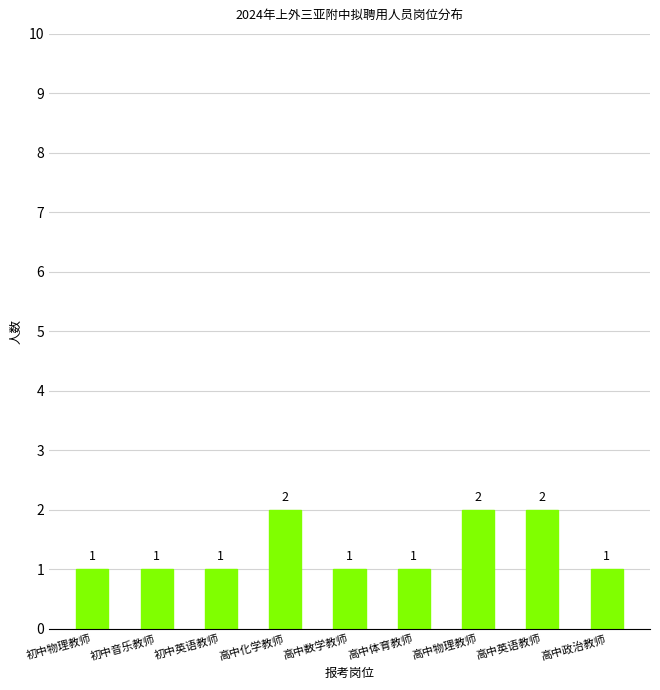

How many values are between 1 and 2?

9